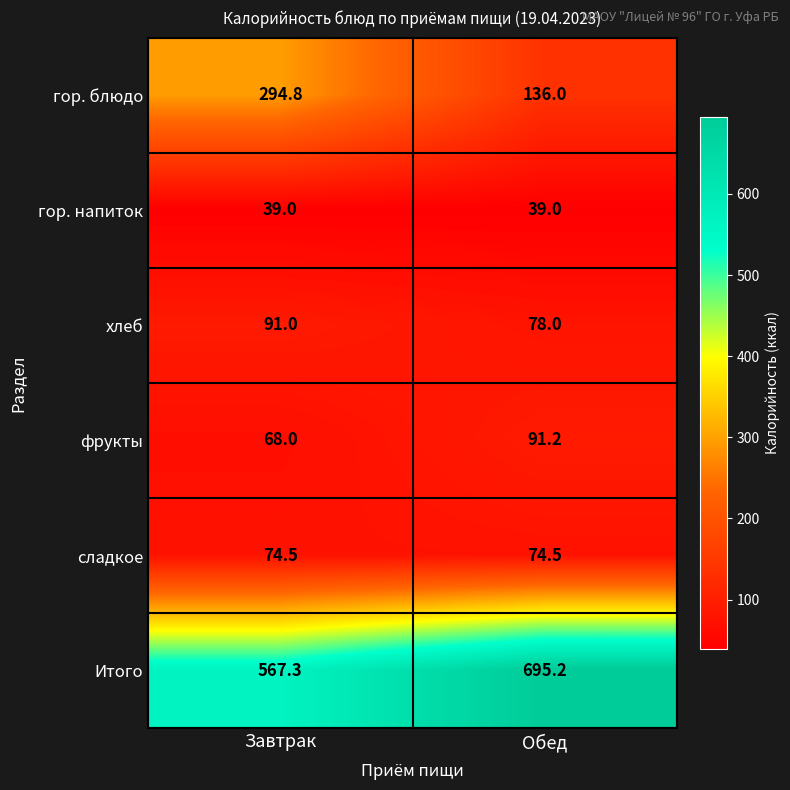

What value does the фрукты series have at Обед?

91.2